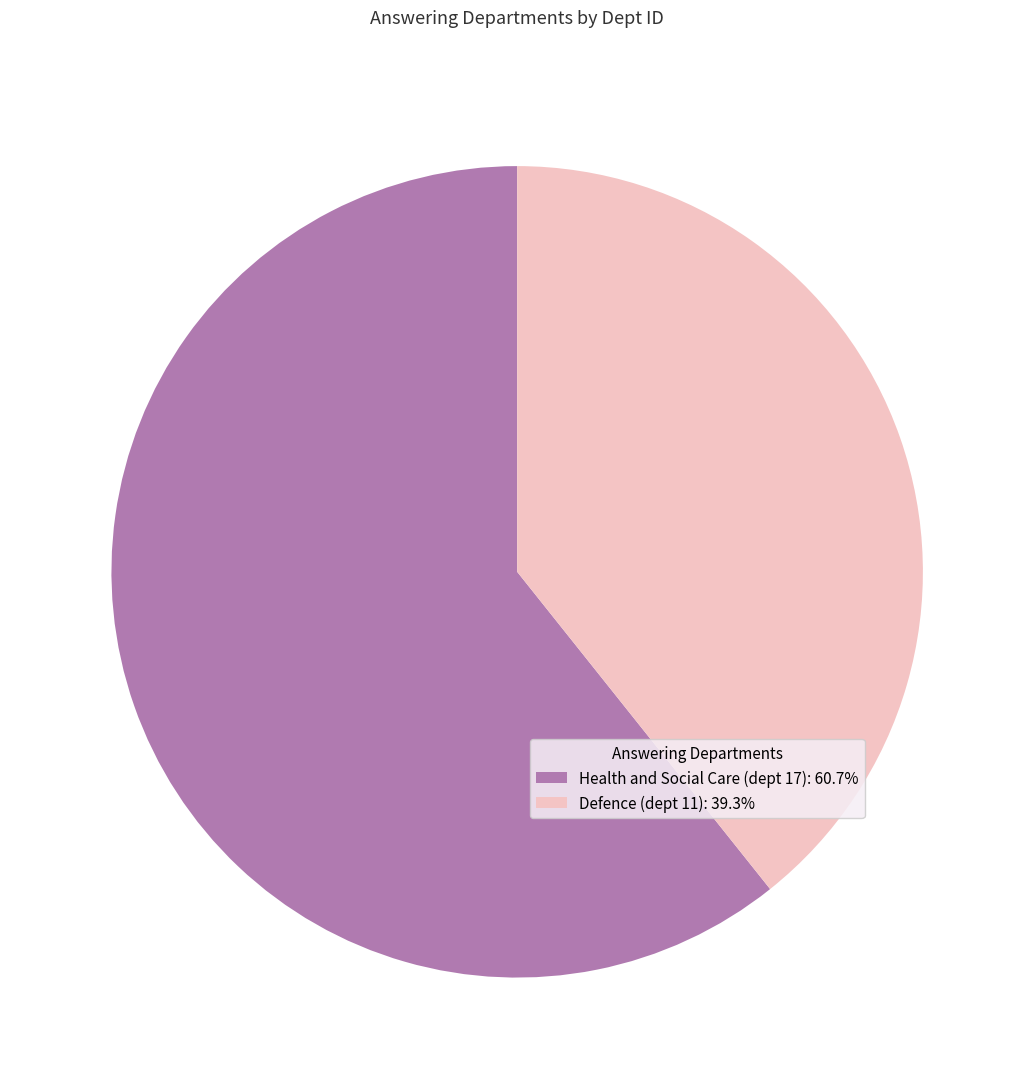

The Defence (dept 11) slice represents 30% of the pie. True or false?

False